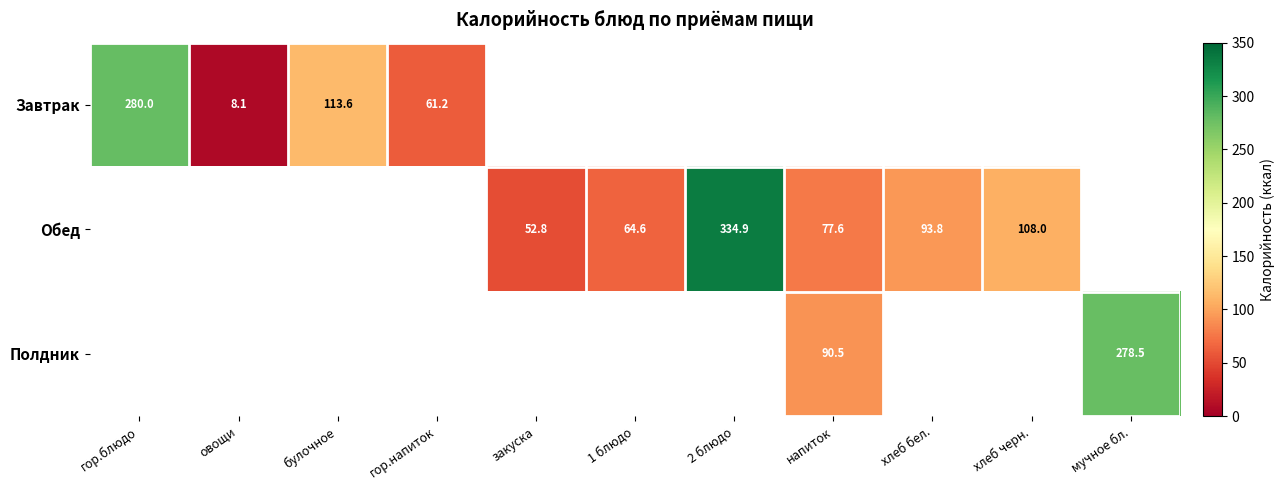

Rank the series by their average value, from lowest to highest.

Завтрак, Обед, Полдник